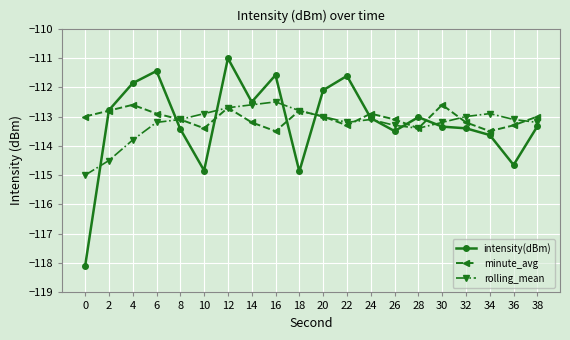

At which category does minute_avg reach its first local valley?

10